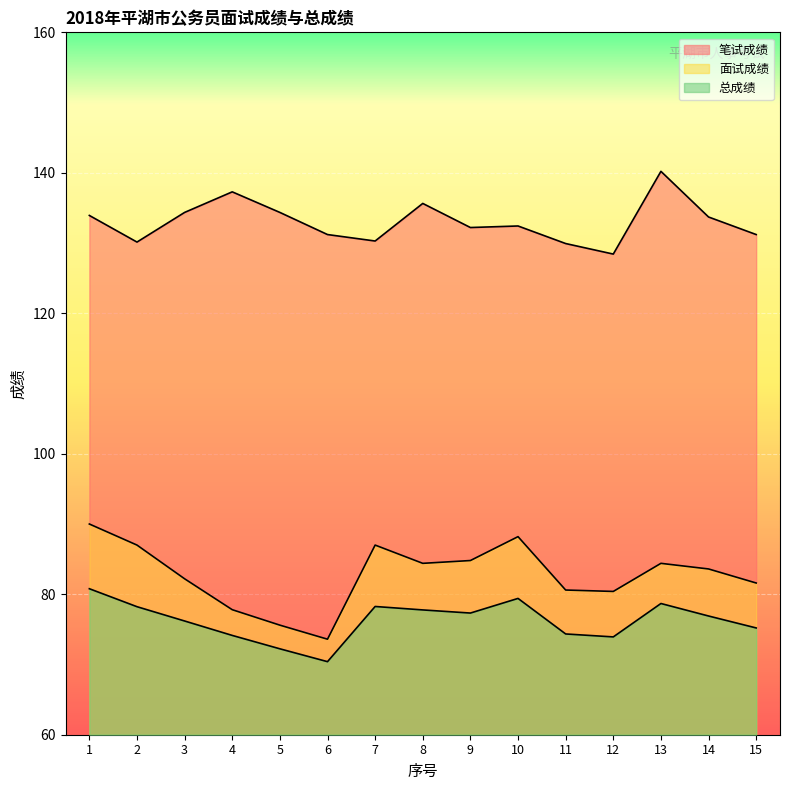

List the series in order of their peak value, highest first.

笔试成绩, 面试成绩, 总成绩